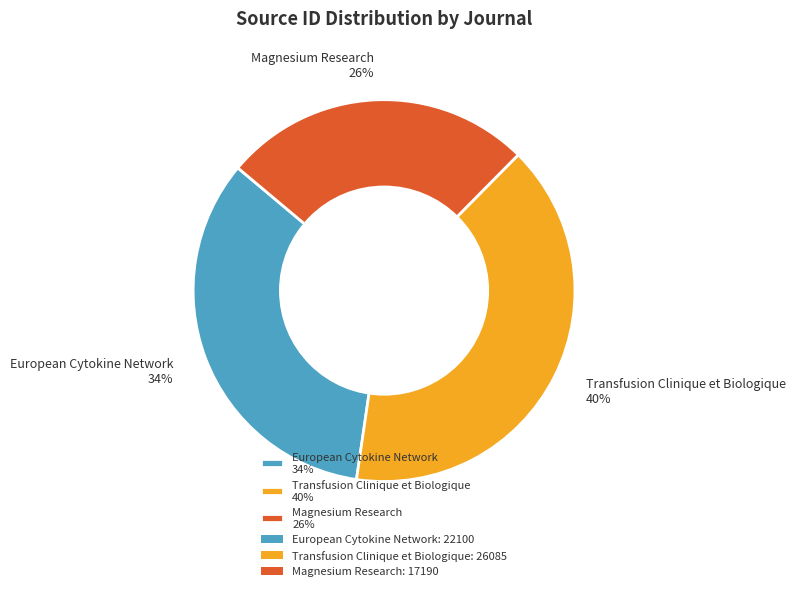

Combined, do Transfusion Clinique et Biologique and Magnesium Research account for over 50%?

Yes